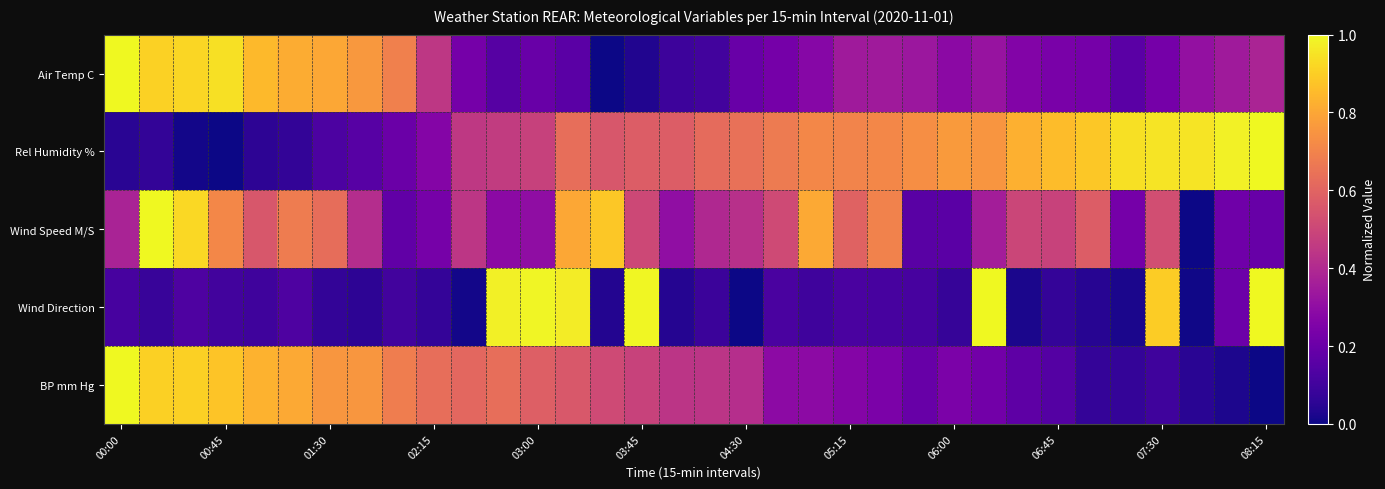

At which category is the sum across all series the highest?

13